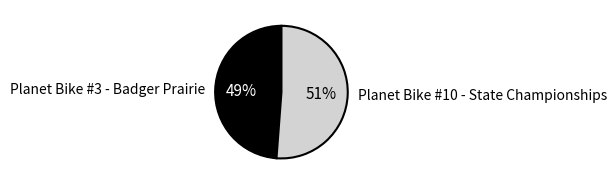

Which has a higher value, Planet Bike #10 - State Championships or Planet Bike #3 - Badger Prairie?

Planet Bike #10 - State Championships